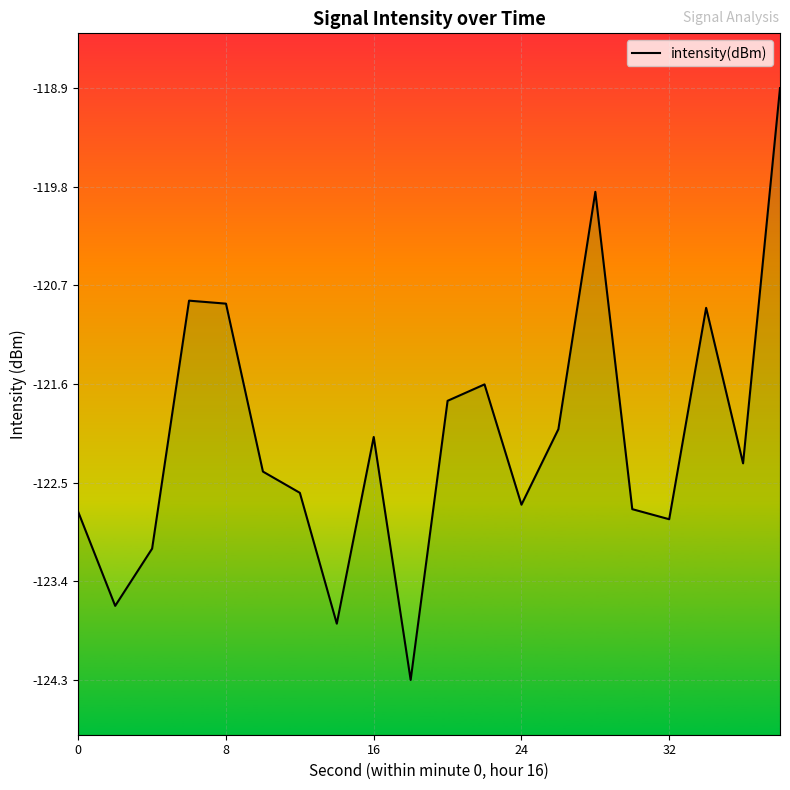

How many data points are less than -122?

12